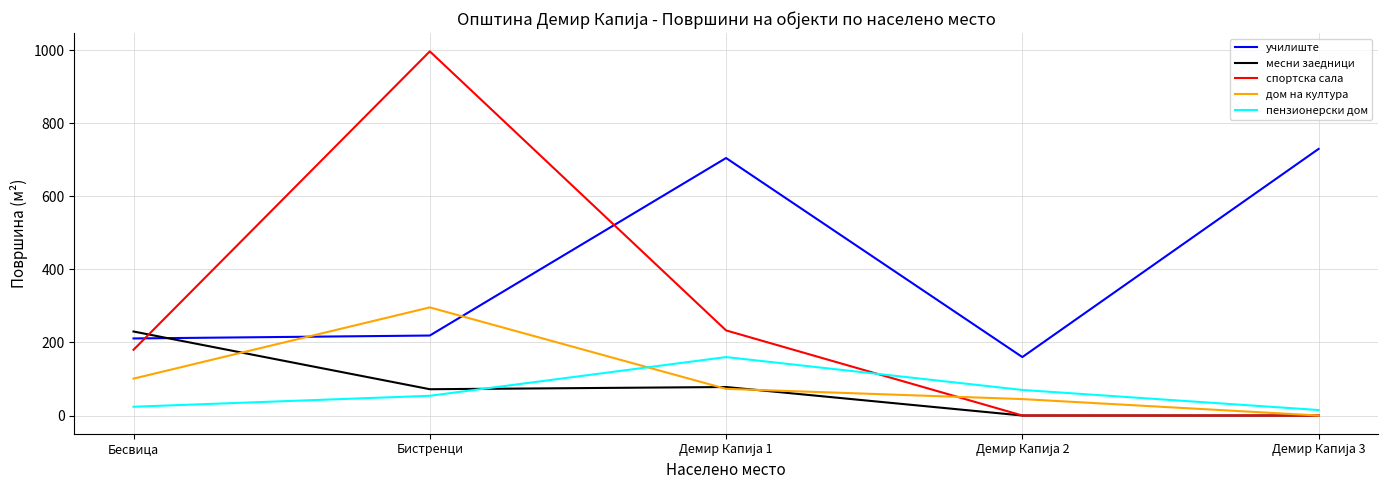

What position from the right is Бесвица?

5